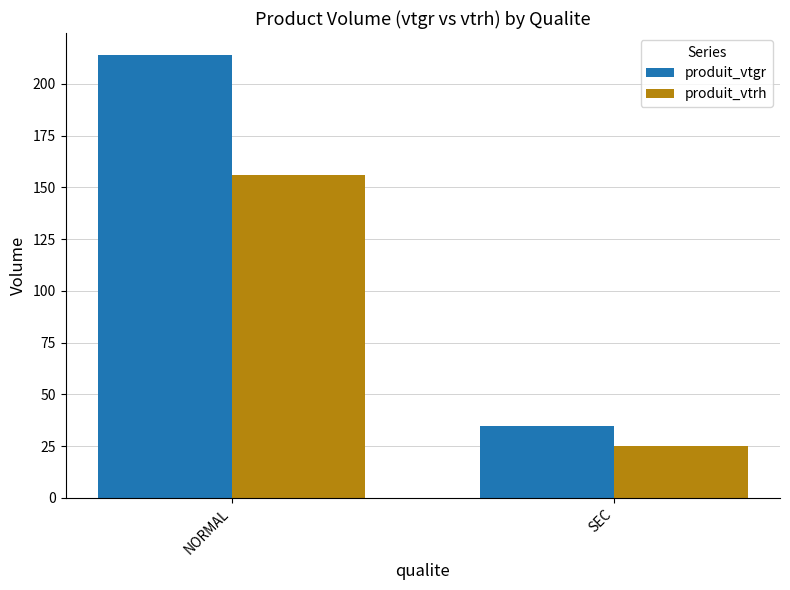

What is the spread (max minus min) of values at SEC?

9.9